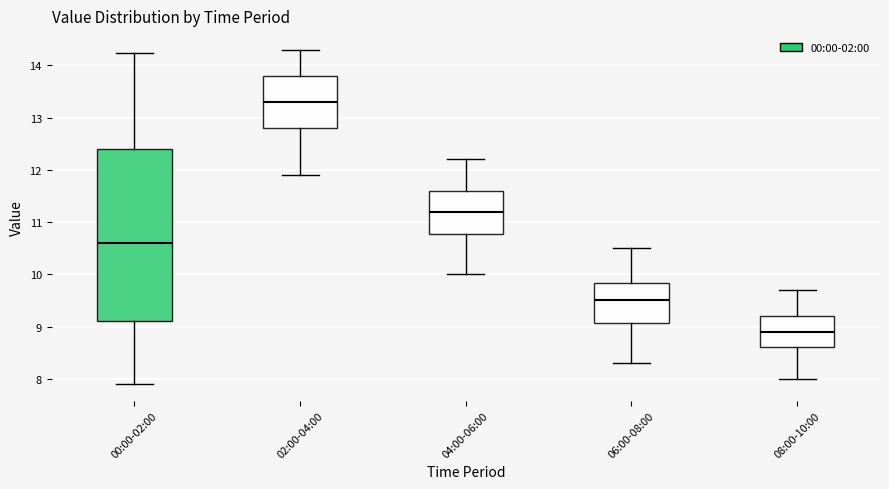

Which box is the tallest, from its lower edge to its upper edge?

00:00-02:00